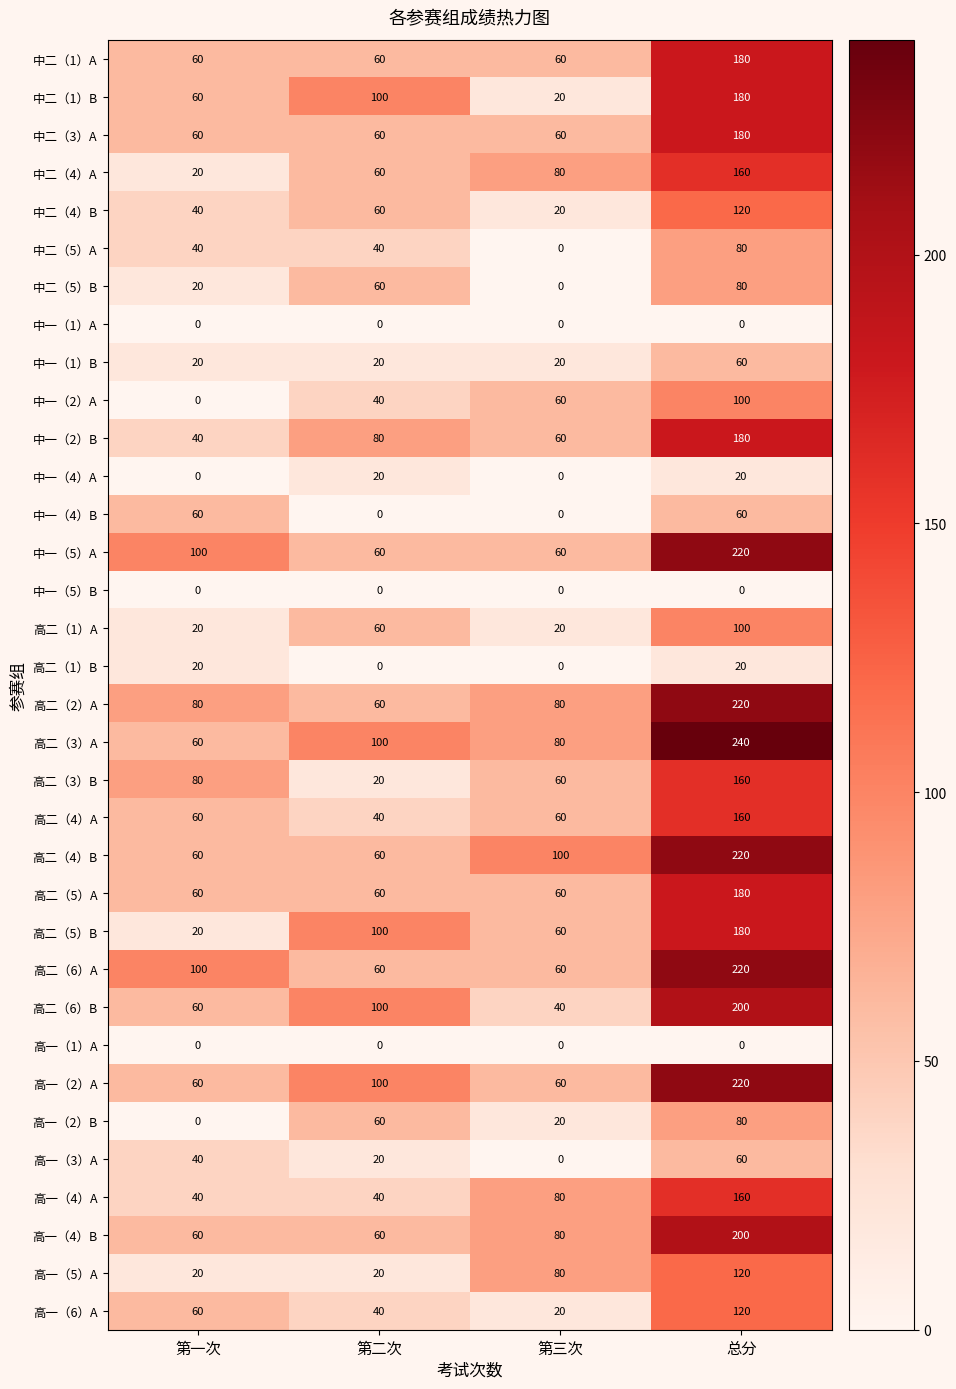

Read the 高二（2）A value at 总分.

220